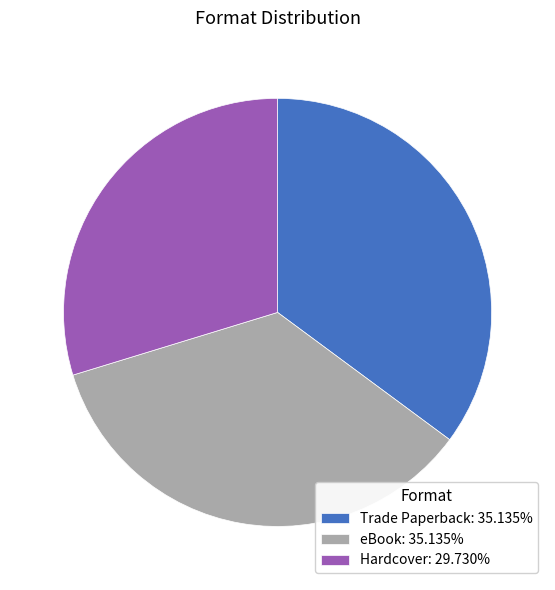

Approximately how many times larger is the value at Hardcover compared to eBook?

0.8